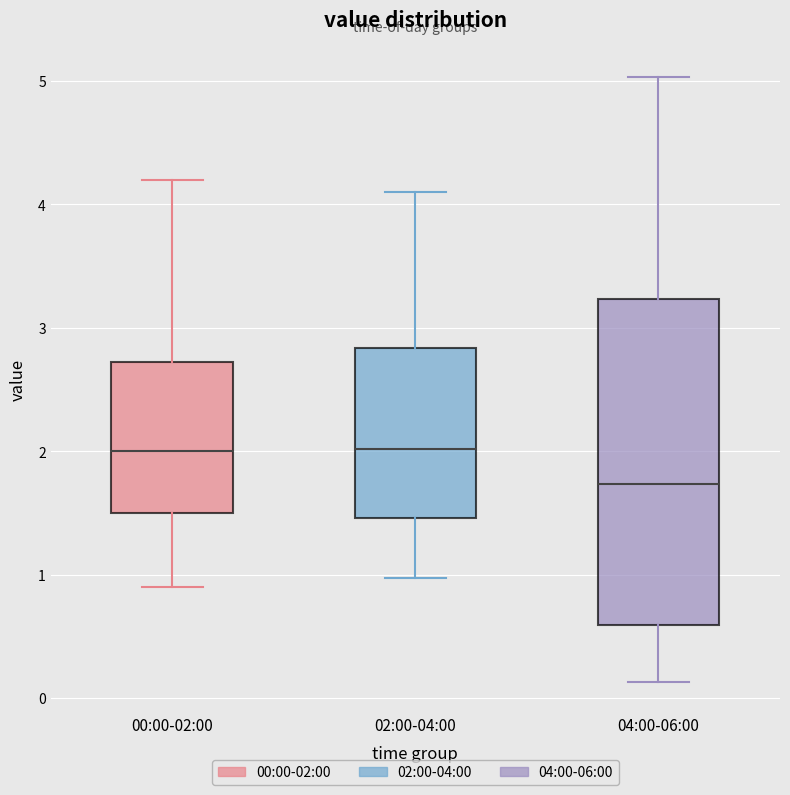

Which box is the tallest, from its lower edge to its upper edge?

04:00-06:00